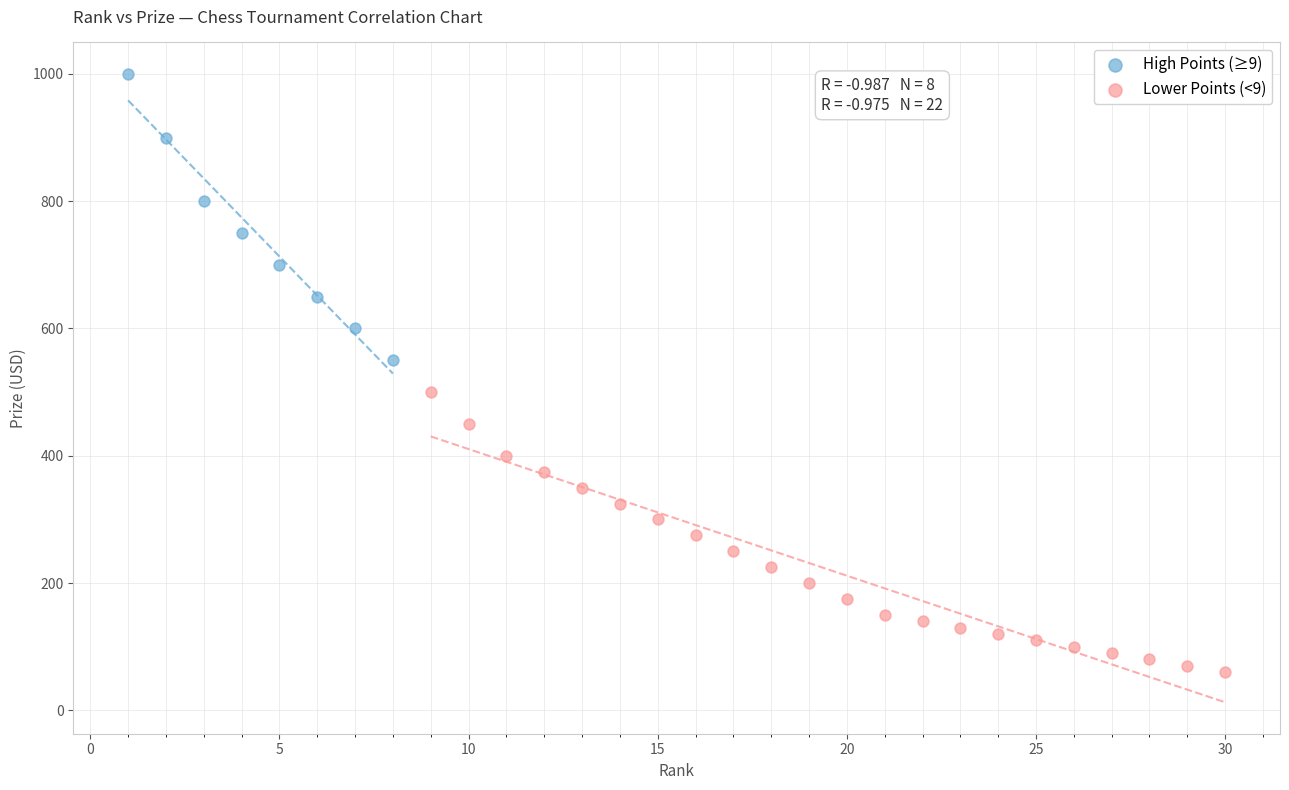

Which series has the widest spread of Y values?

High Points (≥9)